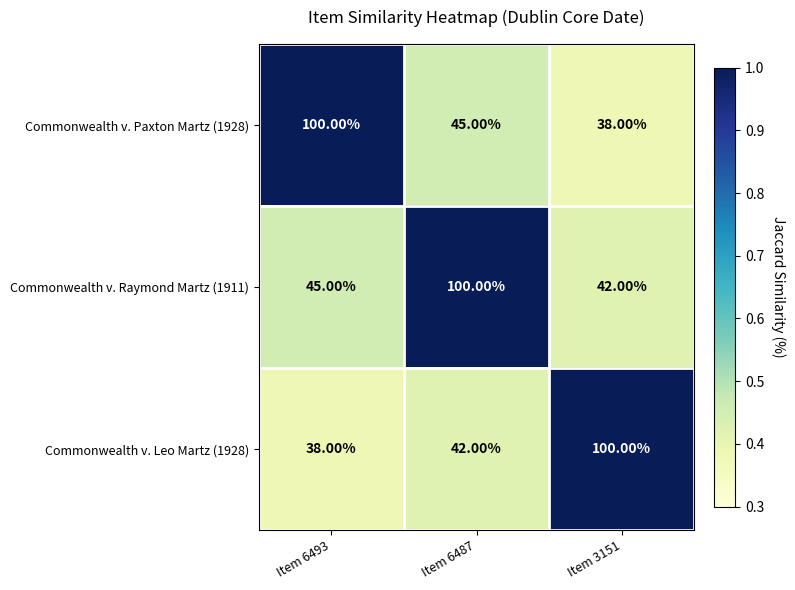

What is the average value of the Commonwealth v. Raymond Martz (1911) series?

62